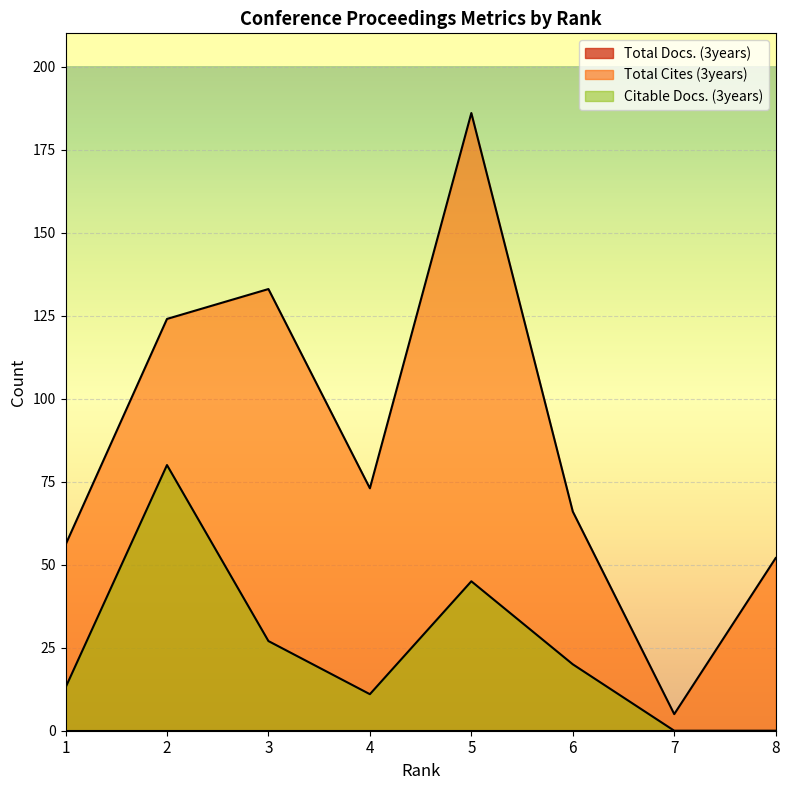

Which category has the highest value in the Total Cites (3years) series?

5